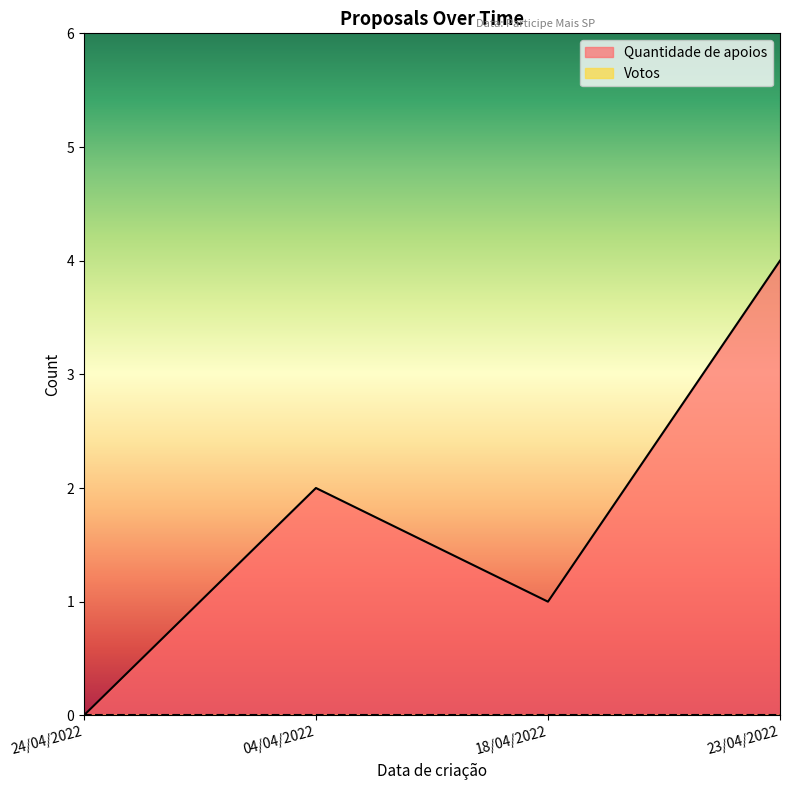

How many values are between 1 and 4?

3